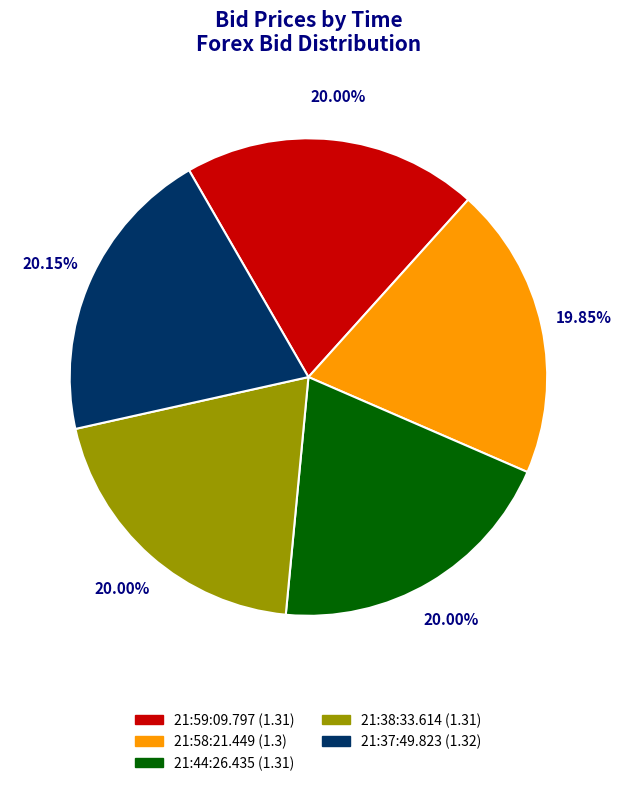

Is there a majority slice in this chart?

No